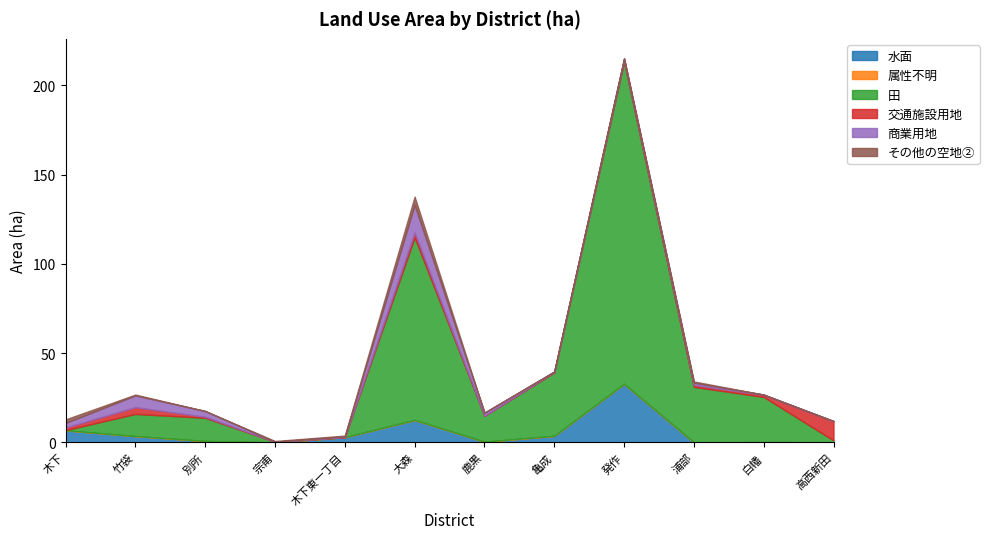

At which category is the sum across all series the highest?

発作